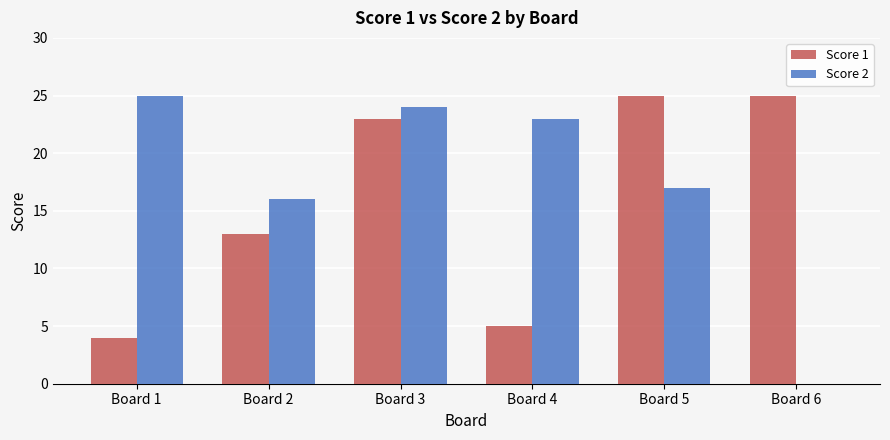

Which series has the largest range (max minus min)?

Score 2